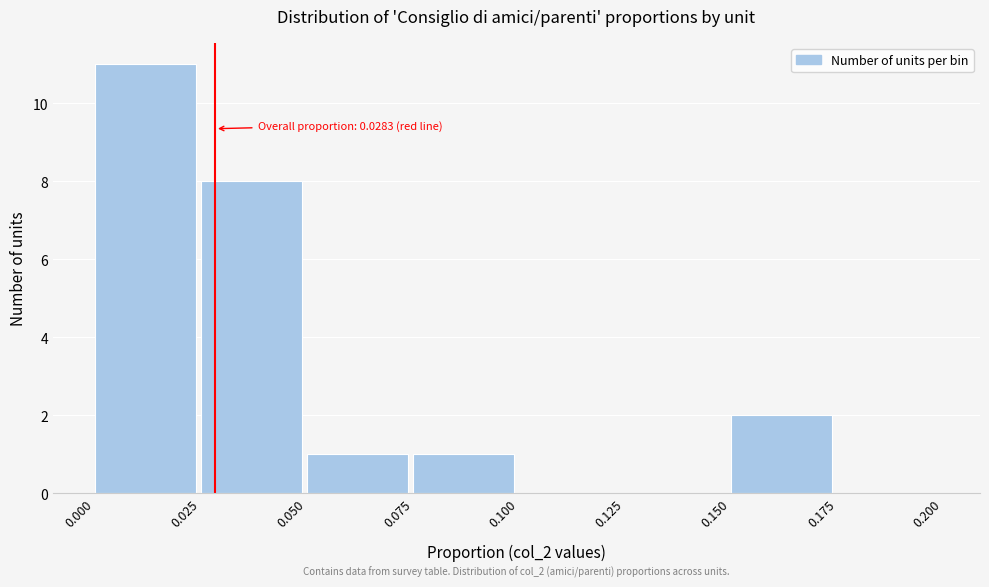

Which range on the x-axis has the tallest bar?

0.000 to 0.025